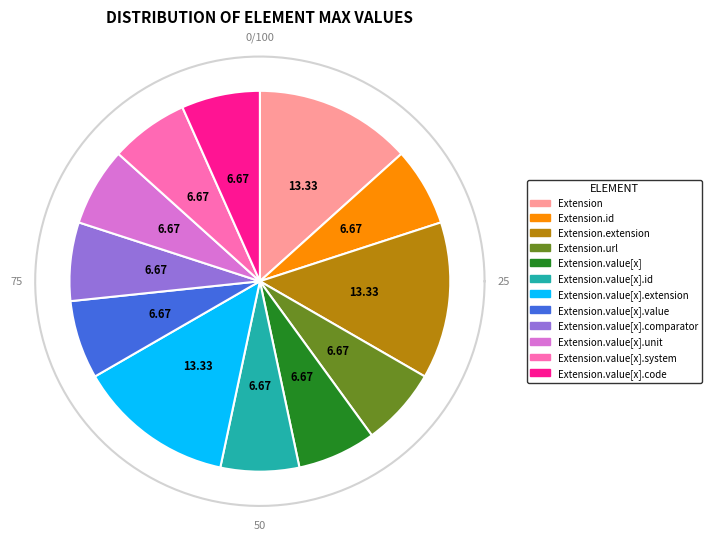

Count the number of slices in the pie.

12